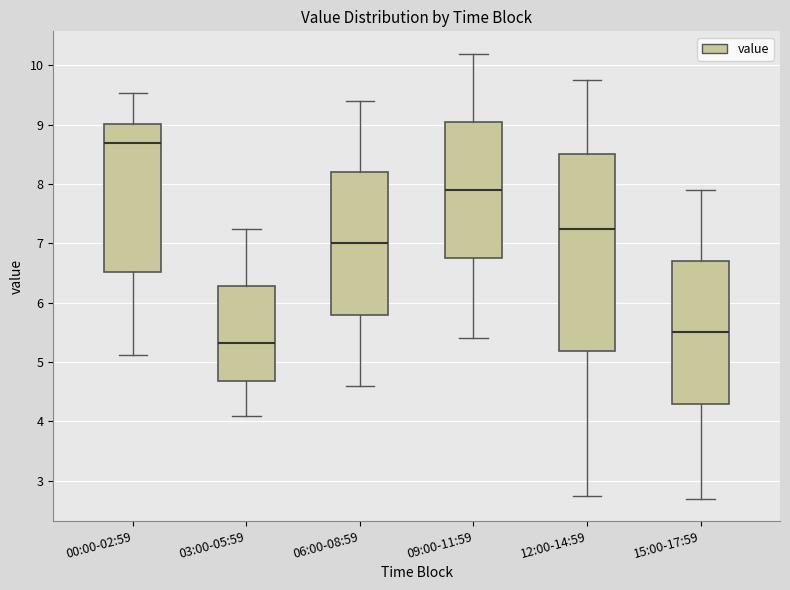

Which box's median line is the lowest?

03:00-05:59